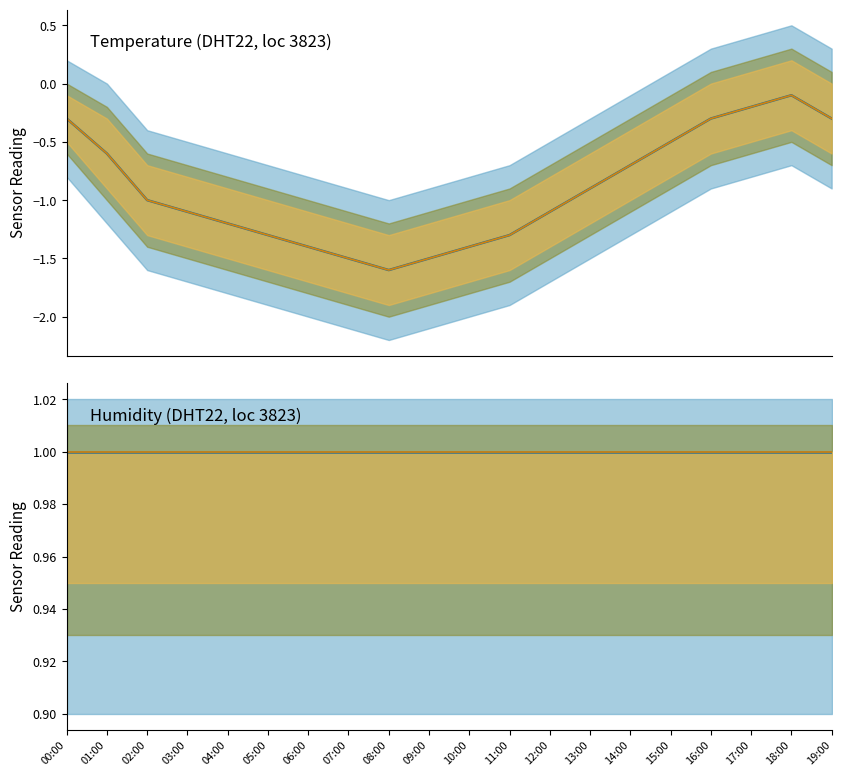

Reading left to right, list all the values displayed in this chart.

temperature median (blue): -0.3	-0.6	-1.0	-1.1	-1.2	-1.3	-1.4	-1.5	-1.6	-1.5	-1.4	-1.3	-1.1	-0.9	-0.7	-0.5	-0.3	-0.2	-0.1	-0.3
temperature median (orange): -0.3	-0.6	-1.0	-1.1	-1.2	-1.3	-1.4	-1.5	-1.6	-1.5	-1.4	-1.3	-1.1	-0.9	-0.7	-0.5	-0.3	-0.2	-0.1	-0.3
humidity median (blue): 1.0	1.0	1.0	1.0	1.0	1.0	1.0	1.0	1.0	1.0	1.0	1.0	1.0	1.0	1.0	1.0	1.0	1.0	1.0	1.0
humidity median (orange): 1.0	1.0	1.0	1.0	1.0	1.0	1.0	1.0	1.0	1.0	1.0	1.0	1.0	1.0	1.0	1.0	1.0	1.0	1.0	1.0